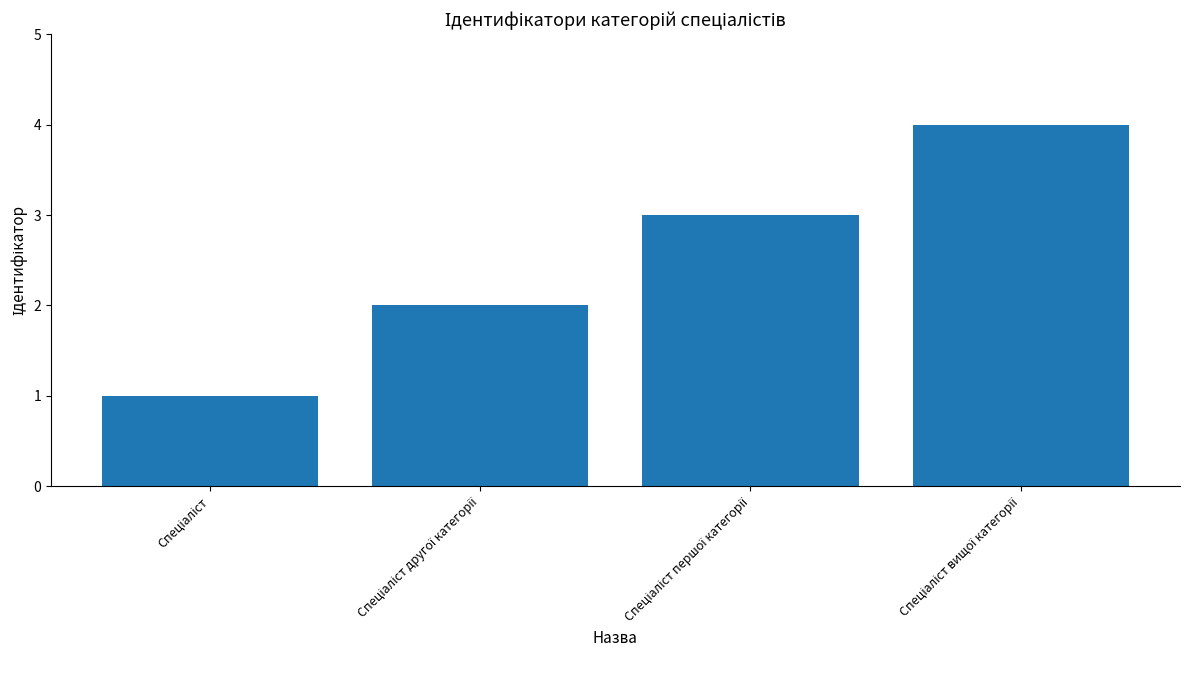

How many bars are there in total?

4